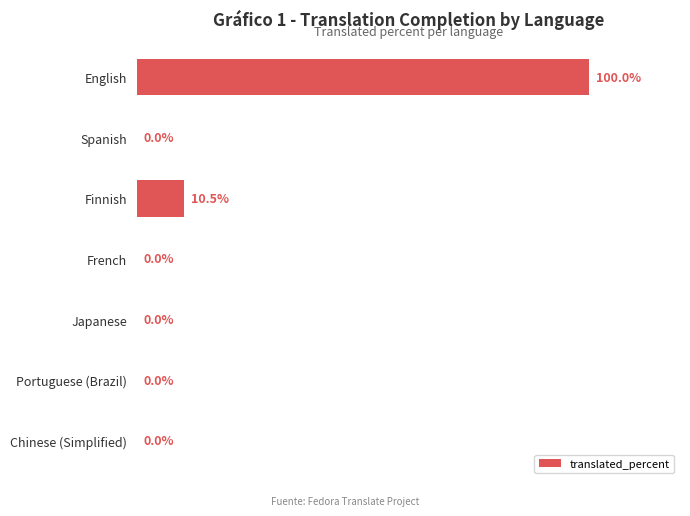

Between Finnish and Chinese (Simplified), which is larger?

Finnish